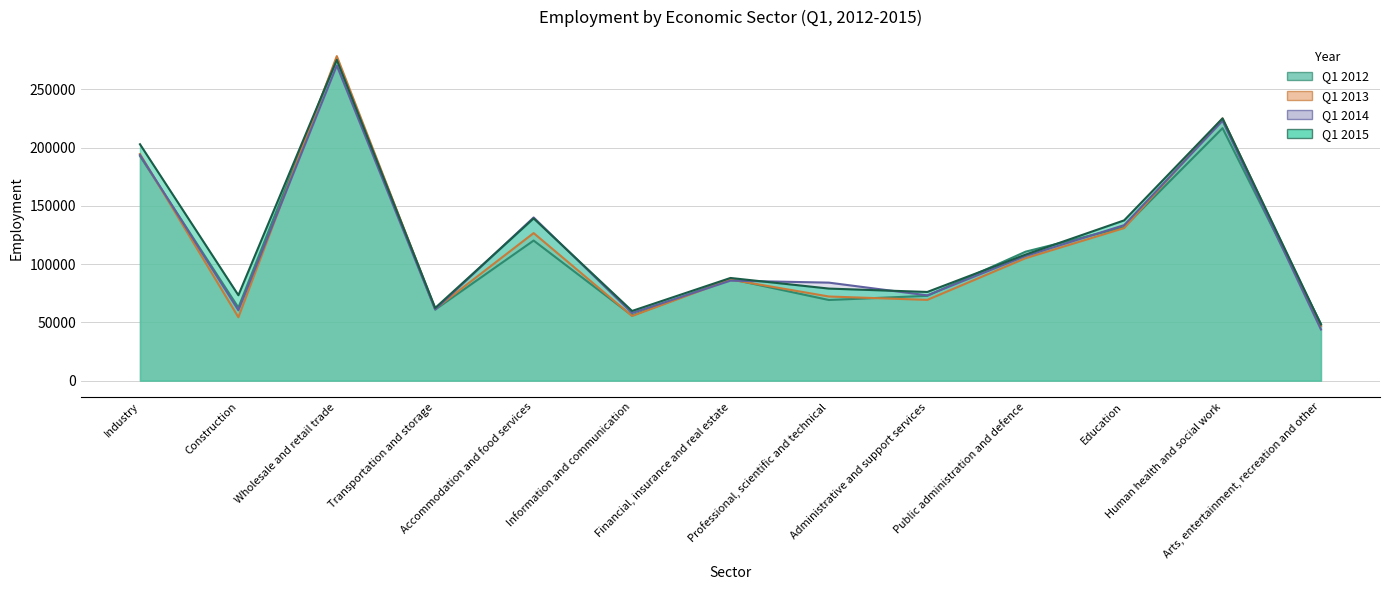

Does the chart have visible grid lines?

Yes